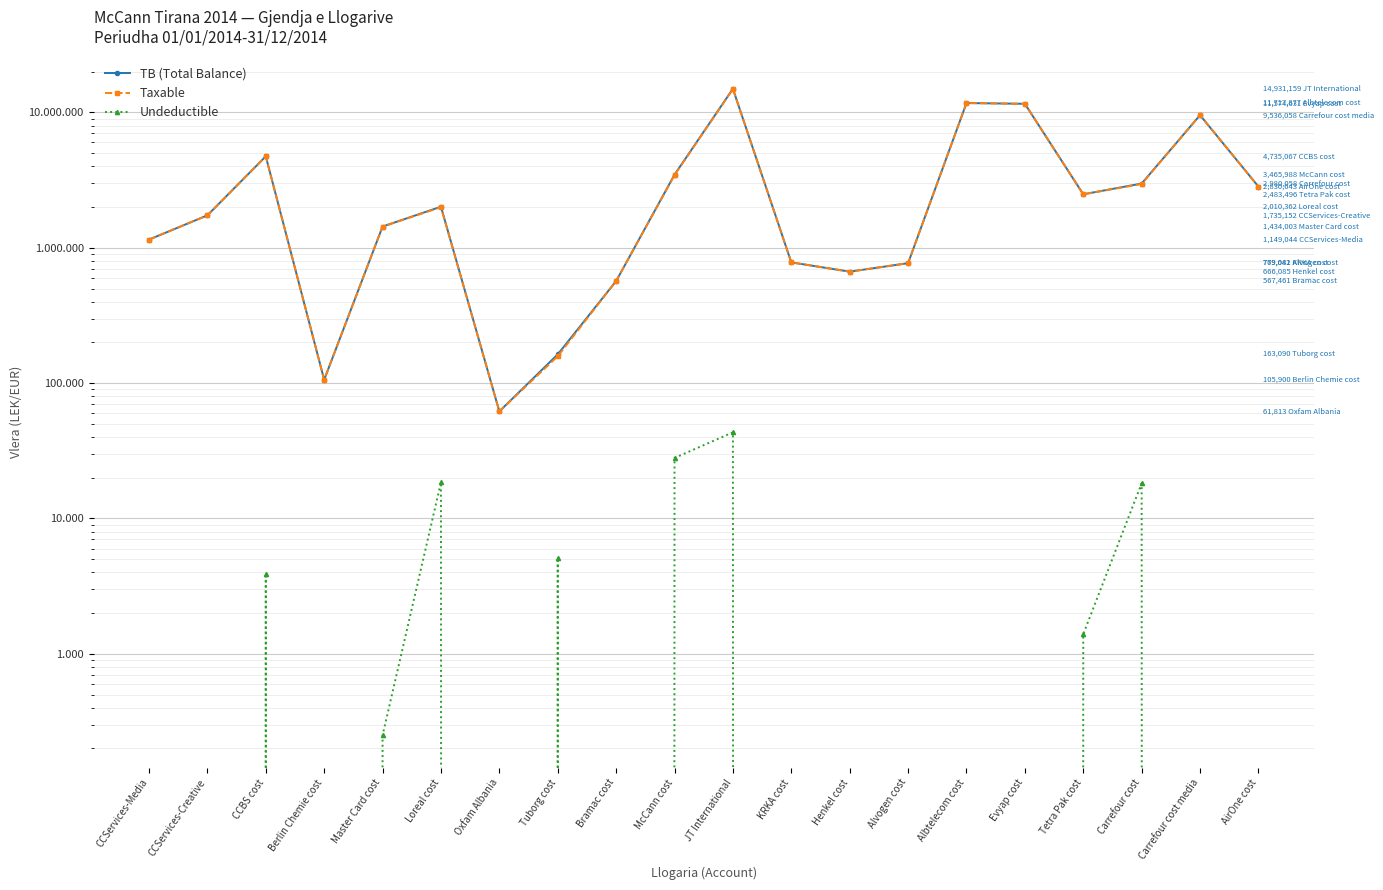

What is the difference between the maximum and minimum values in the TB (Total Balance) series?

14869345.6